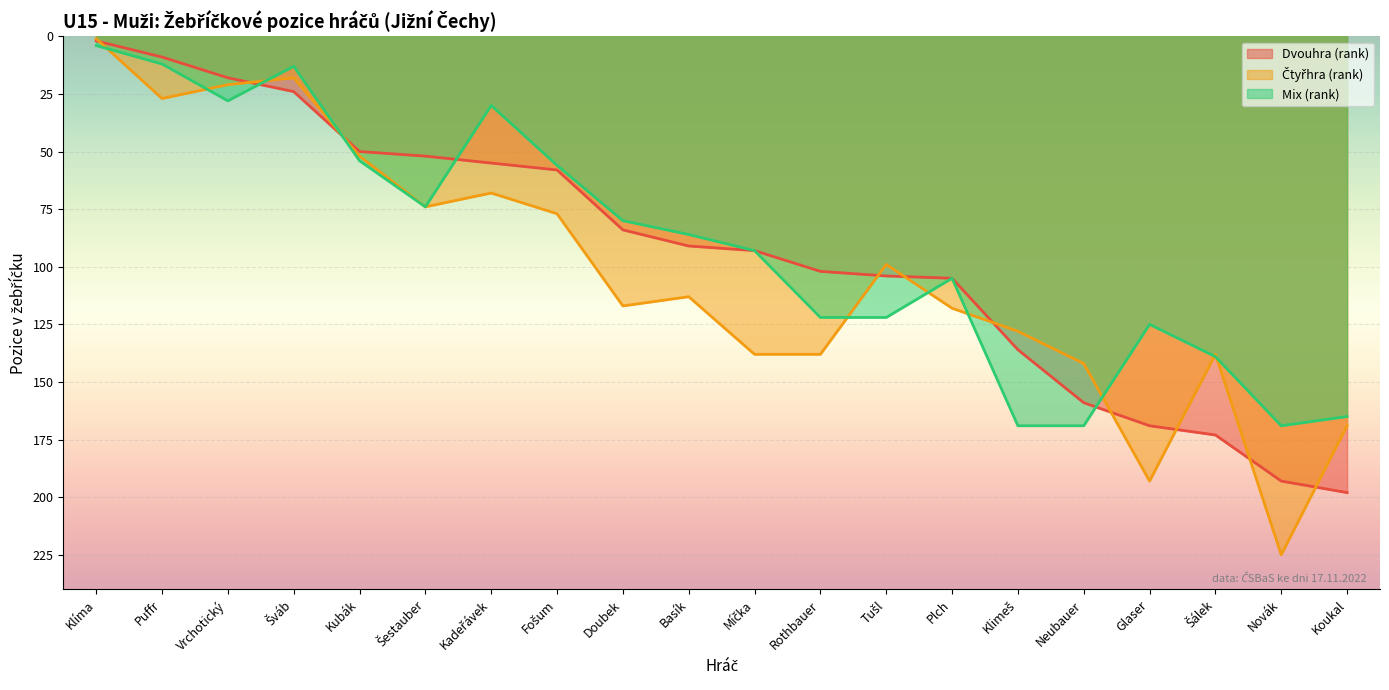

What is the label of the 16th point from the right?

Kubák